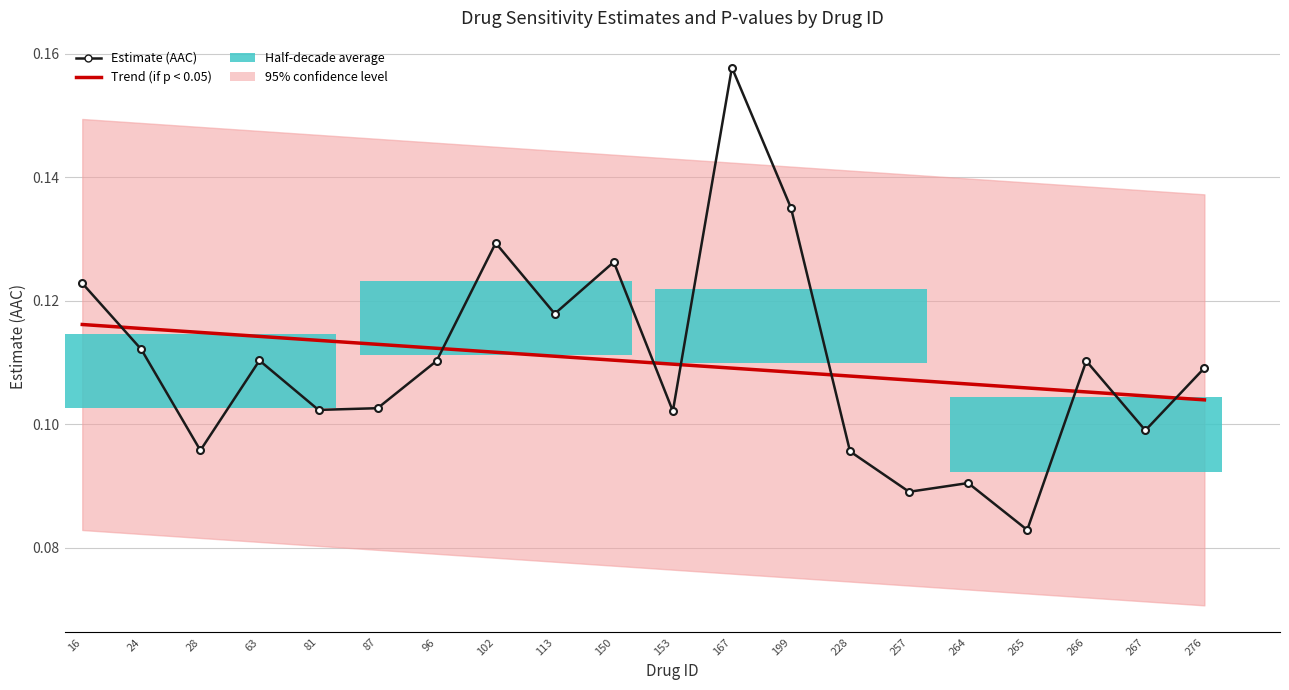

List the labels in order of Estimate (AAC) value, smallest first.

265, 257, 264, 228, 28, 267, 153, 81, 87, 276, 266, 96, 63, 24, 113, 16, 150, 102, 199, 167